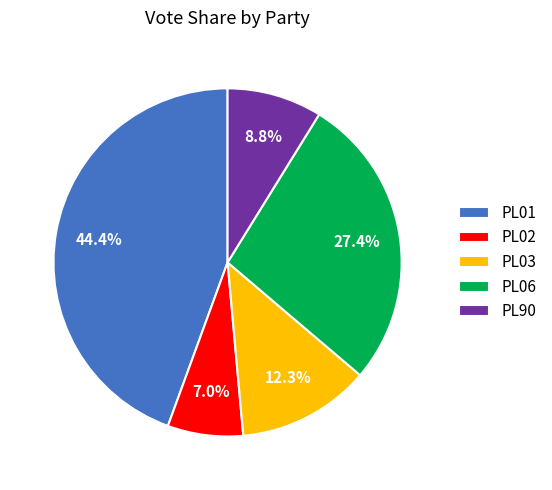

Between PL03 and PL02, which is larger?

PL03